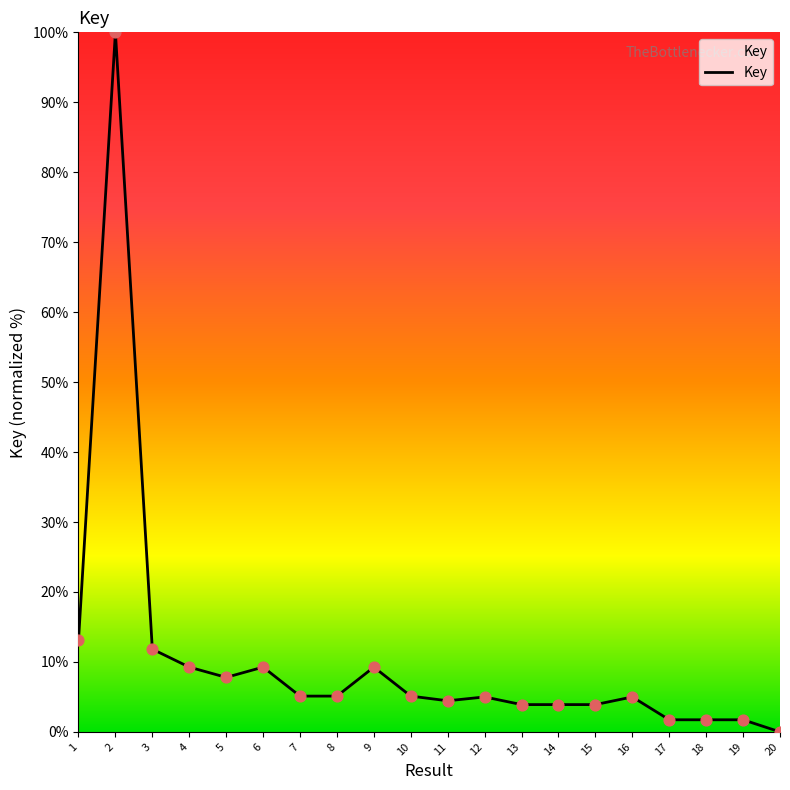

What is the ratio of the value at 2 to the value at 1?

7.6